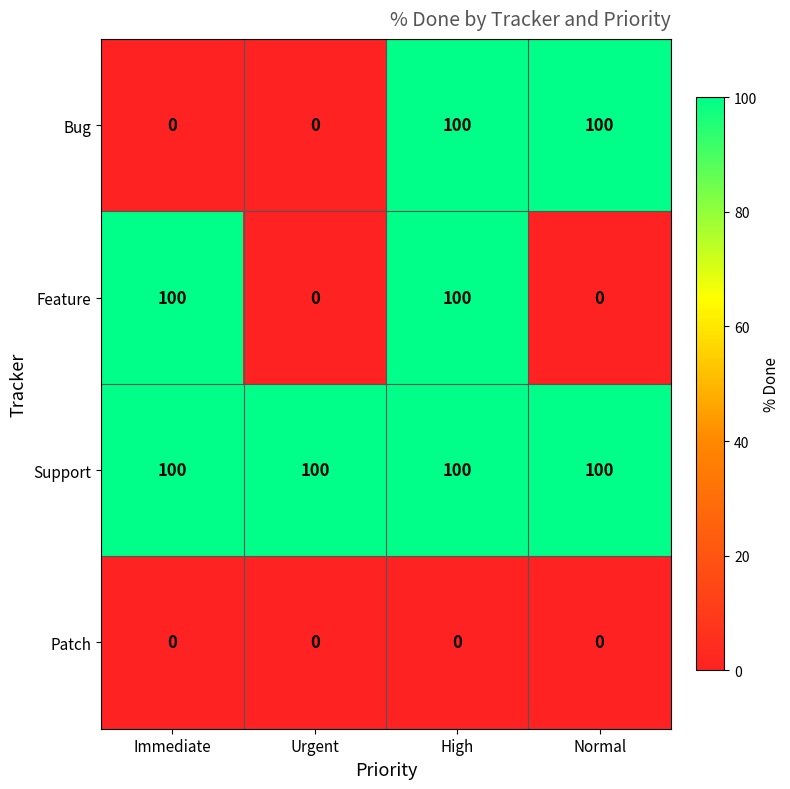

The value of Bug at High is 174. True or false?

False